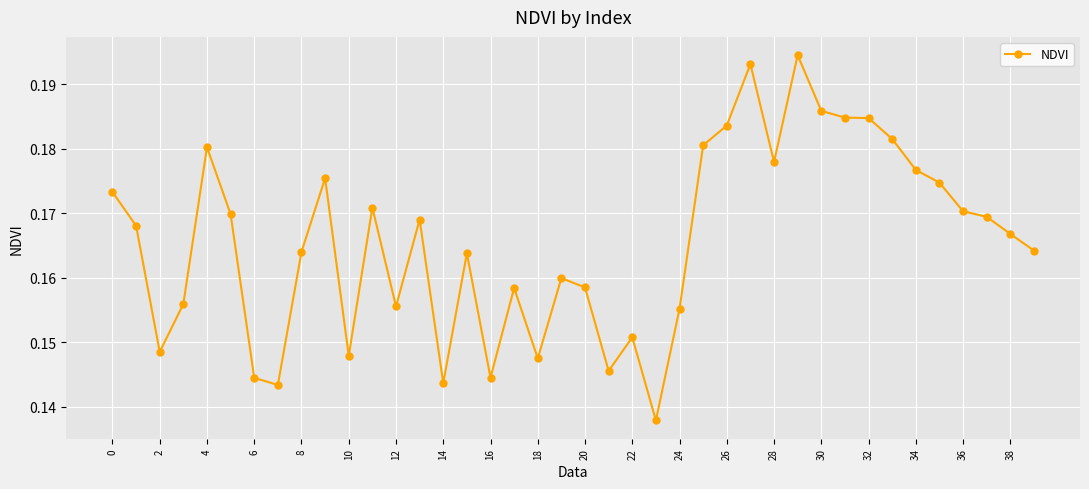

What is the sum of all values?

6.6